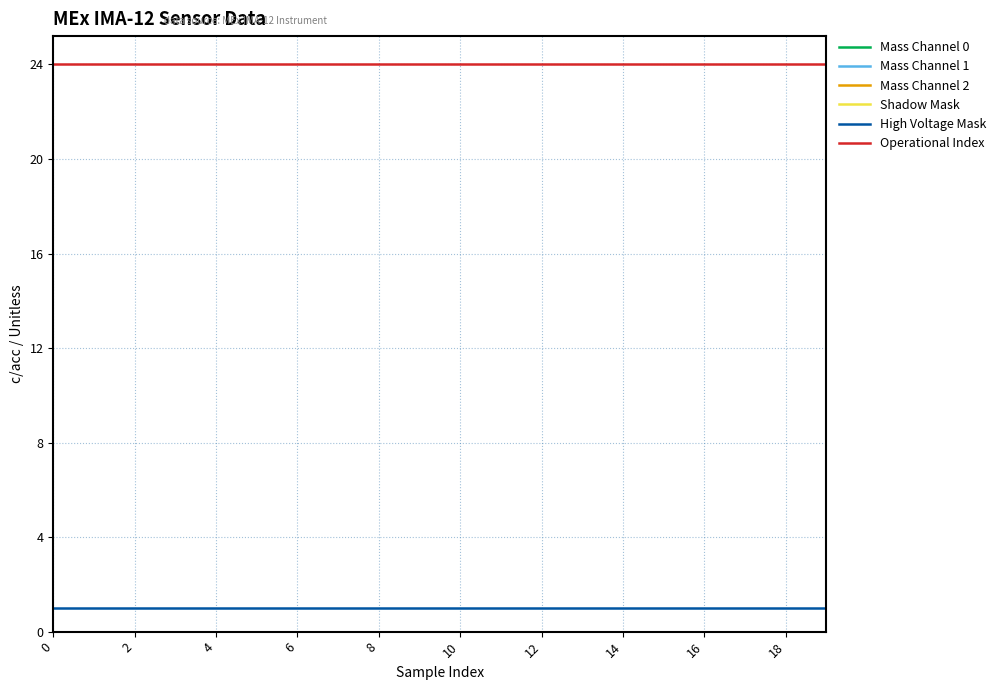

Is this an area chart (filled region under the line)?

No